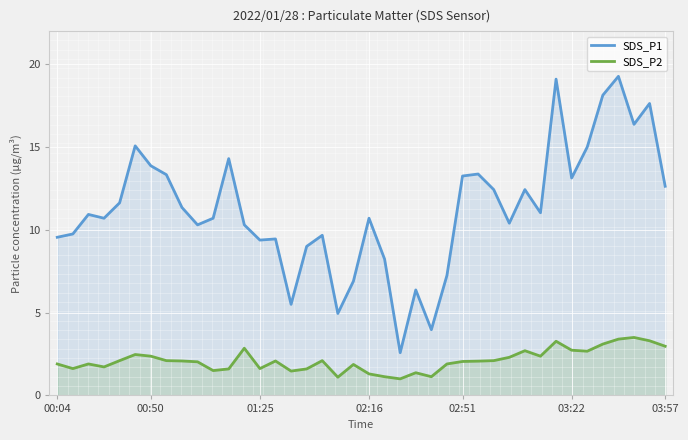

How many data points does each series have?

40